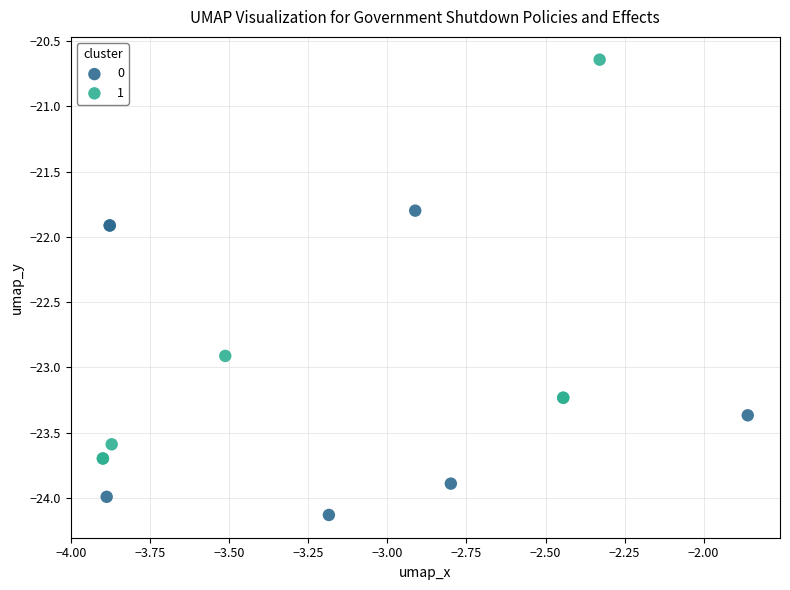

What are all the series names shown in the legend?

0, 1